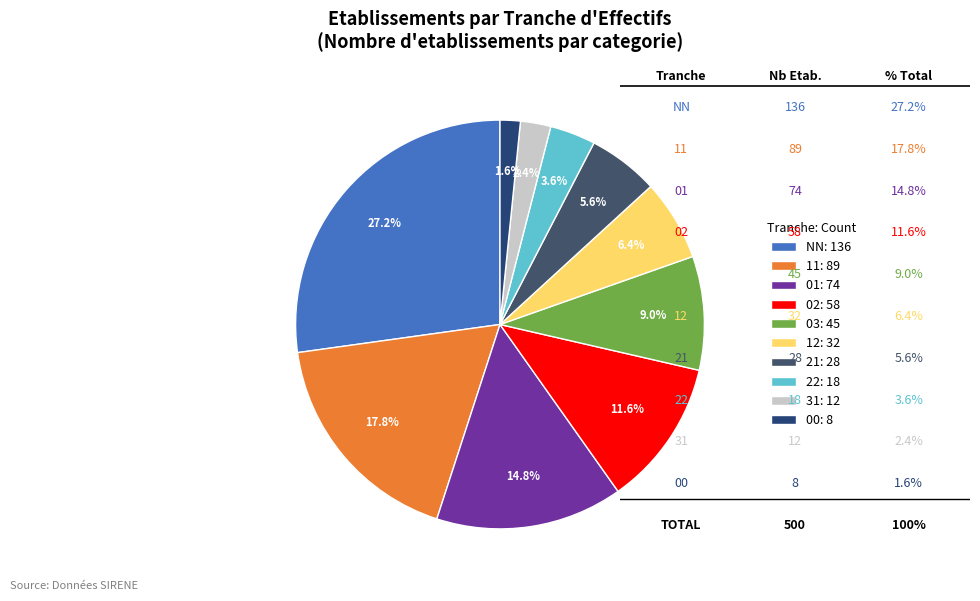

How many segments does this pie chart have?

10